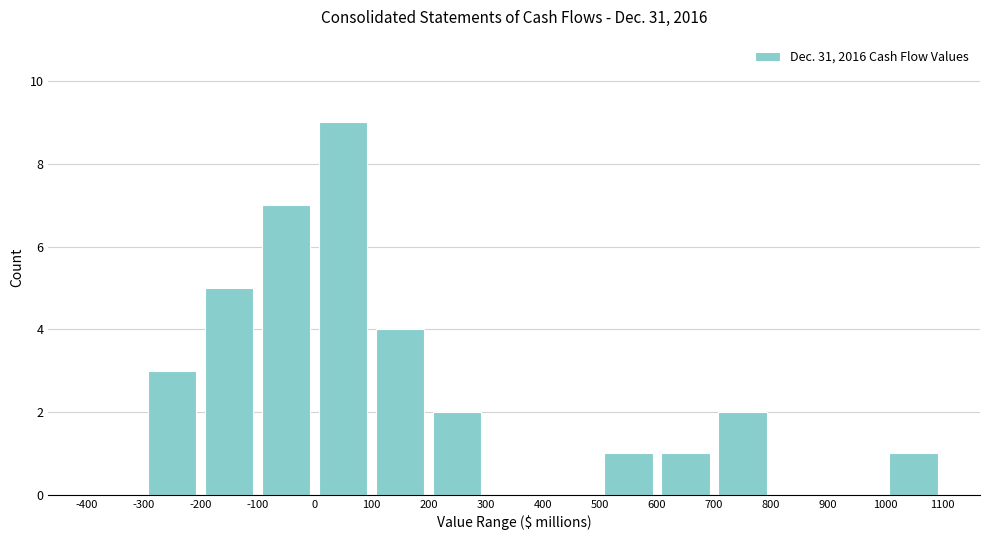

Reading left to right, list every bar in this chart as the range it spans on the x-axis followed by its height. The values are not printed on the chart, so give them approximately, as read against the axis.

-400 to -300: 0
-300 to -200: 3
-200 to -100: 5
-100 to 0: 7
0 to 100: 9
100 to 200: 4
200 to 300: 2
300 to 400: 0
400 to 500: 0
500 to 600: 1
600 to 700: 1
700 to 800: 2
800 to 900: 0
900 to 1000: 0
1000 to 1100: 1